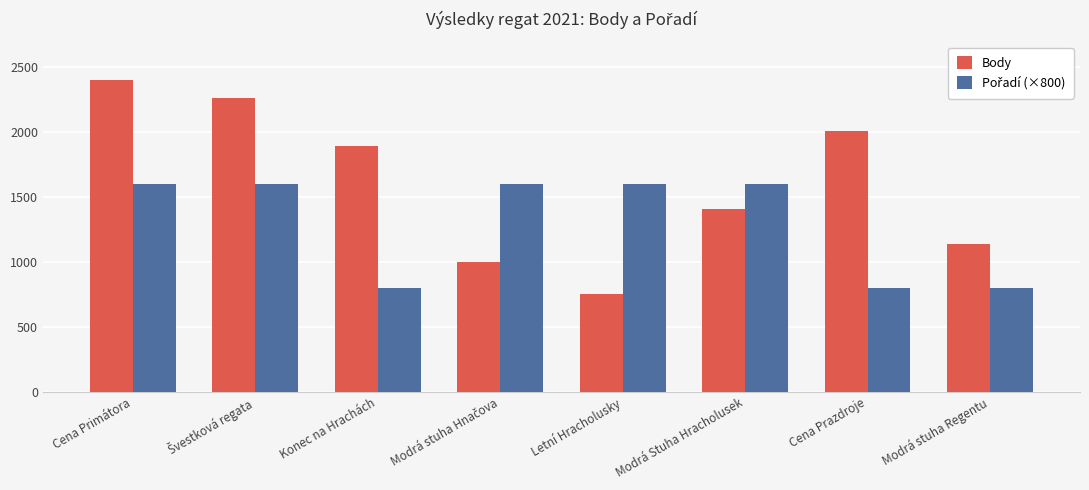

True or false: Body has a value of 754 at Letní Hracholusky.

True